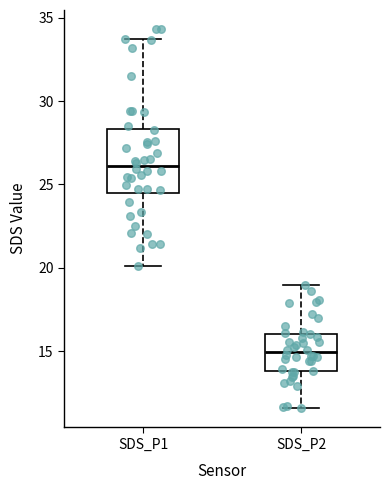

Reading left to right, transcribe this box plot: for each box, give where its median line is, the range the box spans, and where its two whiskers end, as read against the y-axis. The values are not printed on the chart, so give them approximately, as read against the axis.

SDS_P1: median 26.0, box 24.5 to 28.5, whiskers 20.0 to 33.5
SDS_P2: median 15.0, box 14.0 to 16.0, whiskers 11.5 to 19.0